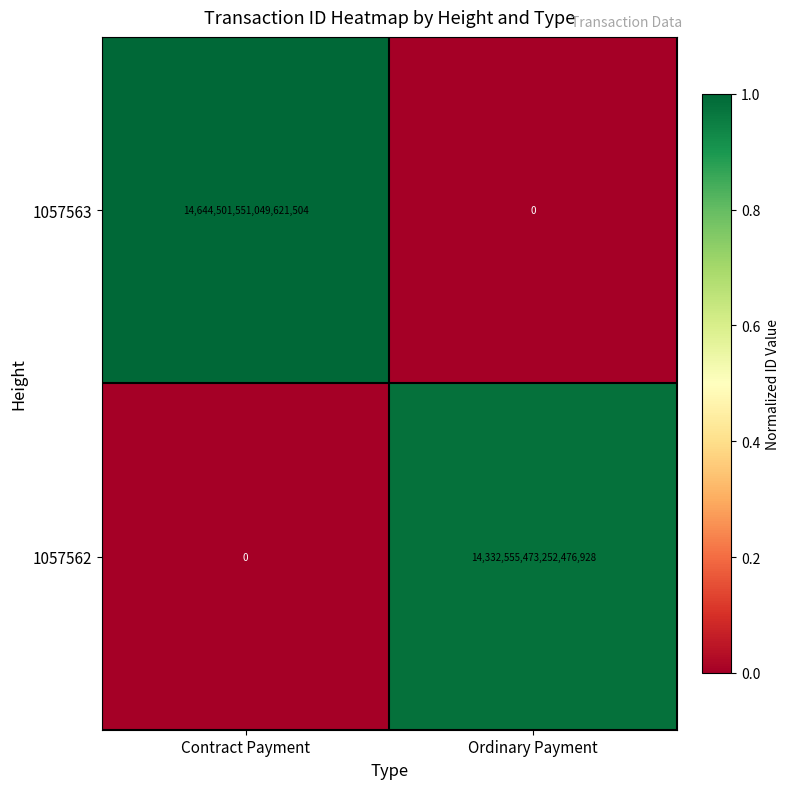

At Contract Payment, list the series in order from largest to smallest.

1057563, 1057562